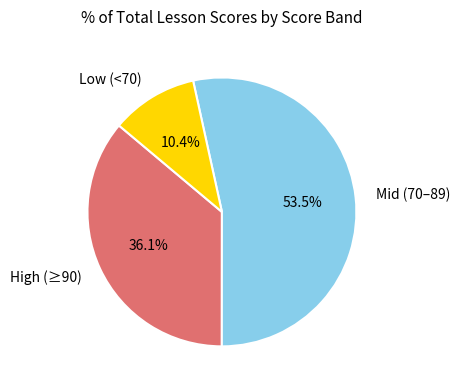

Does Low (<70) represent more than half of the total?

No